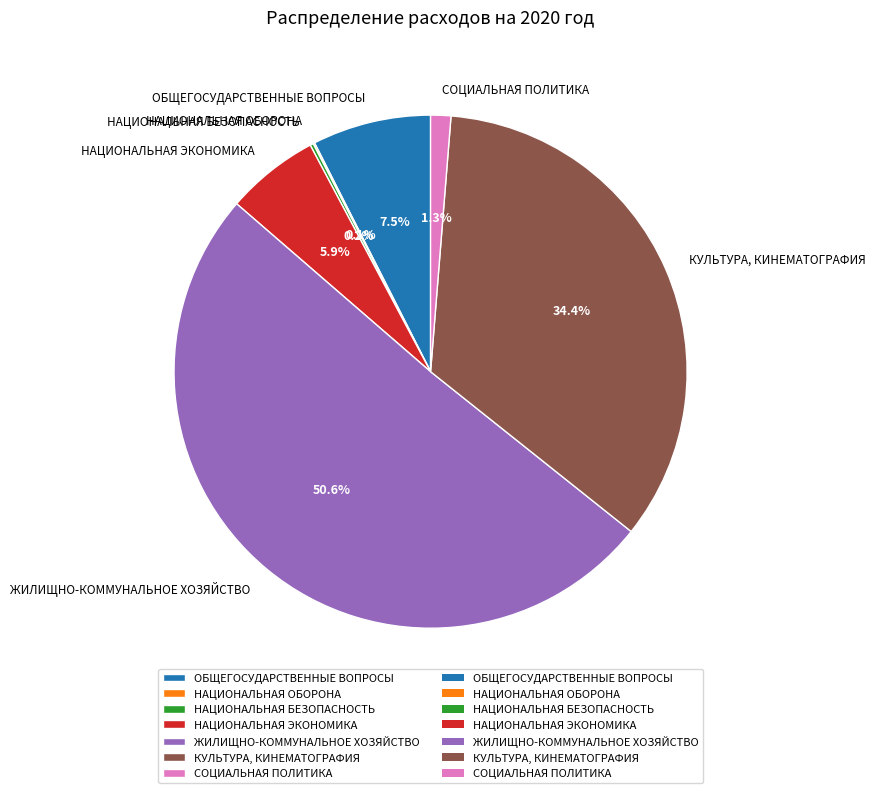

Which category has the biggest portion of the pie?

ЖИЛИЩНО-КОММУНАЛЬНОЕ ХОЗЯЙСТВО